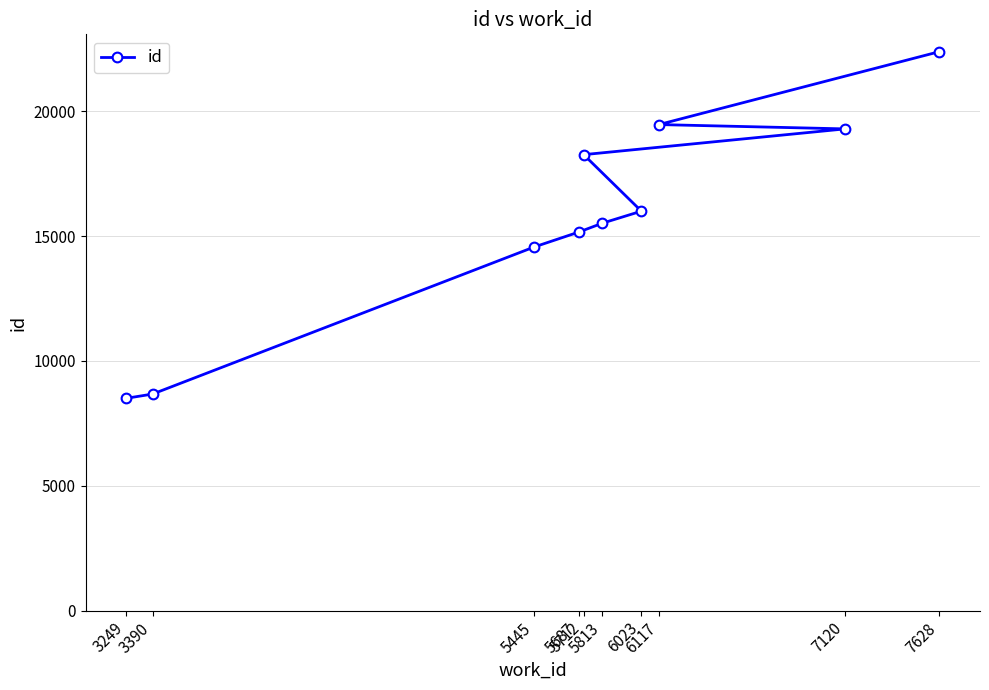

Reading left to right, extract all data points from this chart.

3249=8503	3390=8672	5445=14561	5687=15163	5712=18260	5813=15516	6023=15997	6117=19465	7120=19292	7628=22385